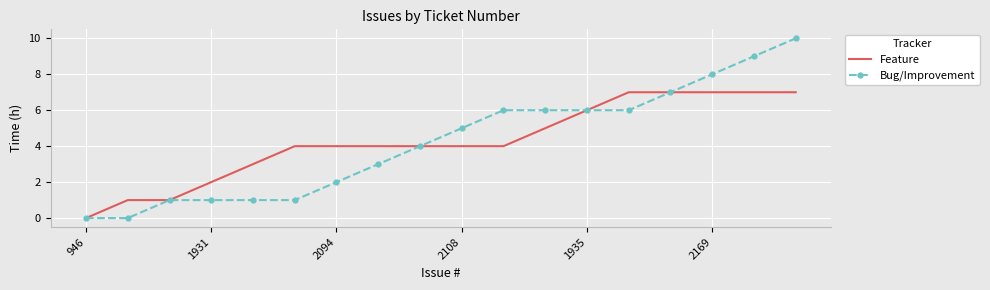

What is the difference between the second highest and minimum values in the Bug/Improvement series?

9